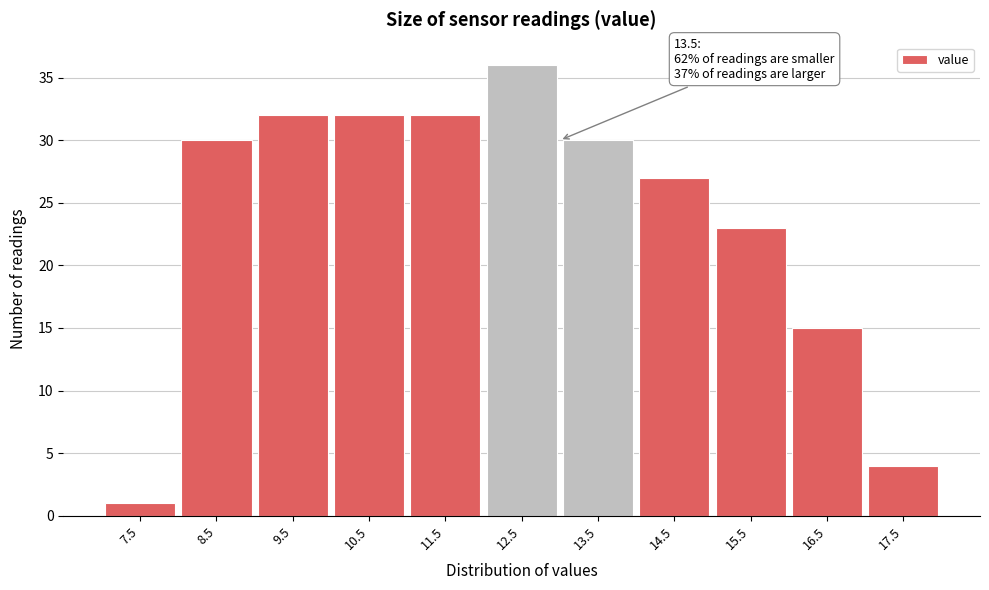

Reading right to left, what are all the values shown in this chart?

17.5=4	16.5=15	15.5=23	14.5=27	13.5=30	12.5=36	11.5=32	10.5=32	9.5=32	8.5=30	7.5=1